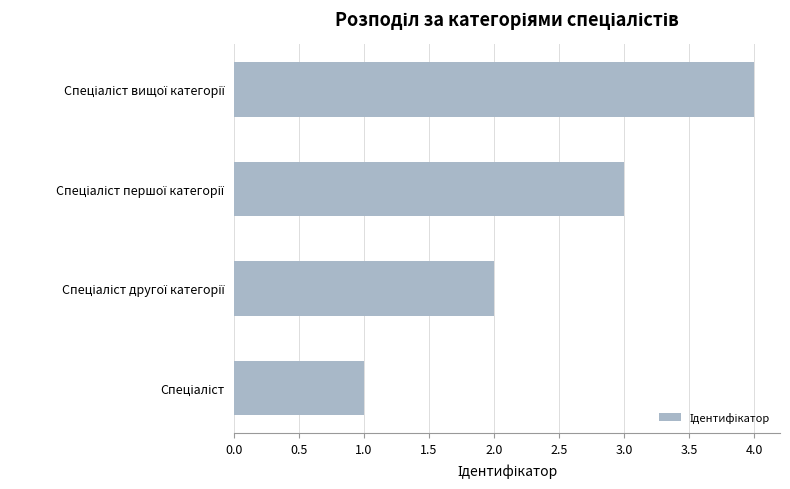

What is the difference between the maximum and minimum values?

3